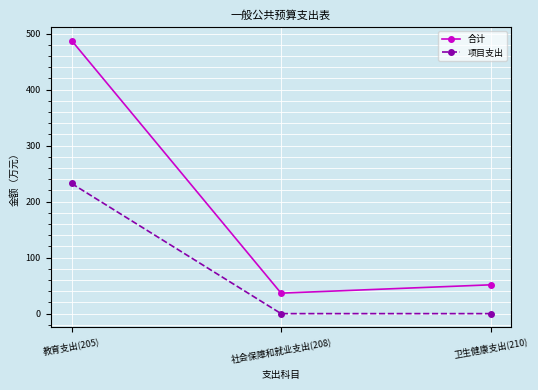

What is the label of the 2nd point from the right?

社会保障和就业支出(208)